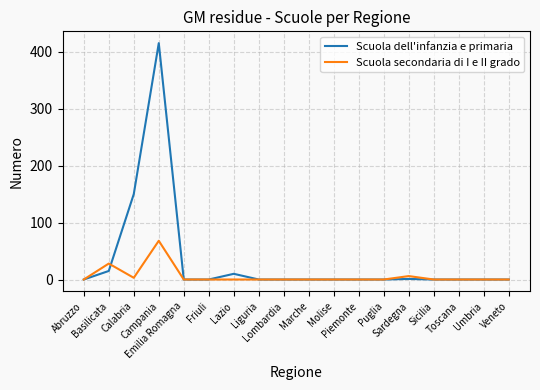

Which series has the largest total across all categories?

Scuola dell'infanzia e primaria